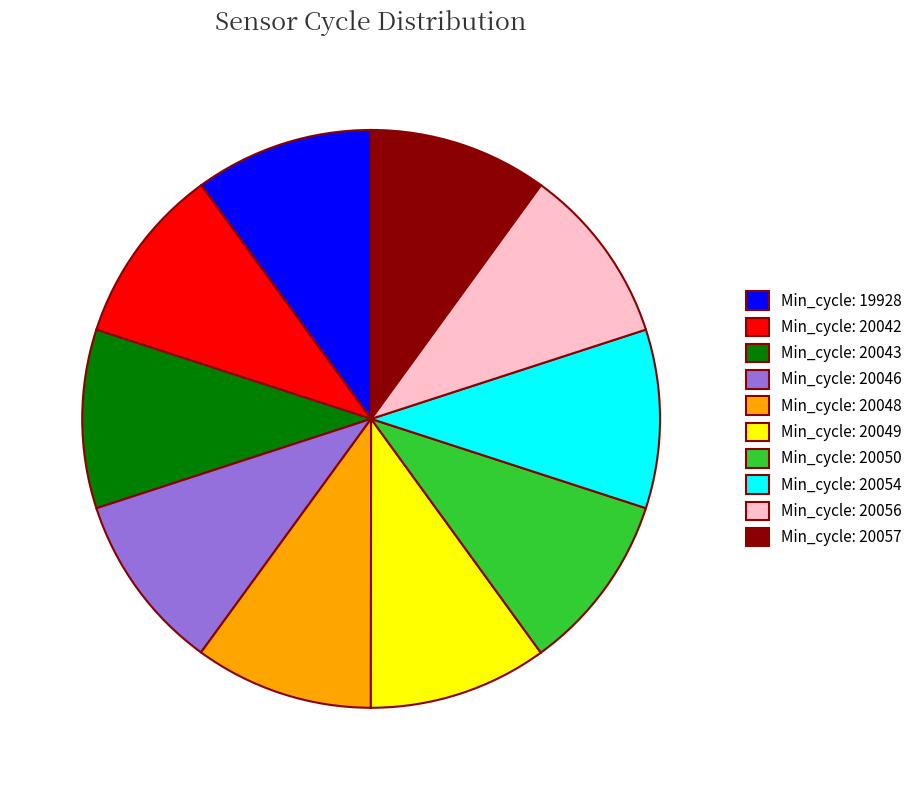

Combined, do Min_cycle: 20042 and Min_cycle: 20056 account for over 50%?

No